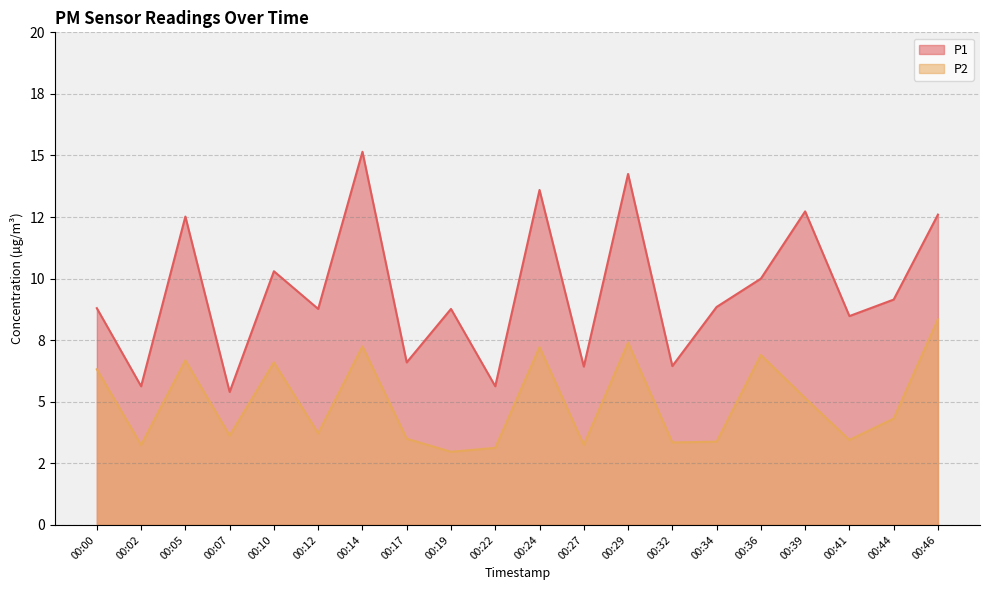

The P1 series shows 23.9 at 00:24. True or false?

False